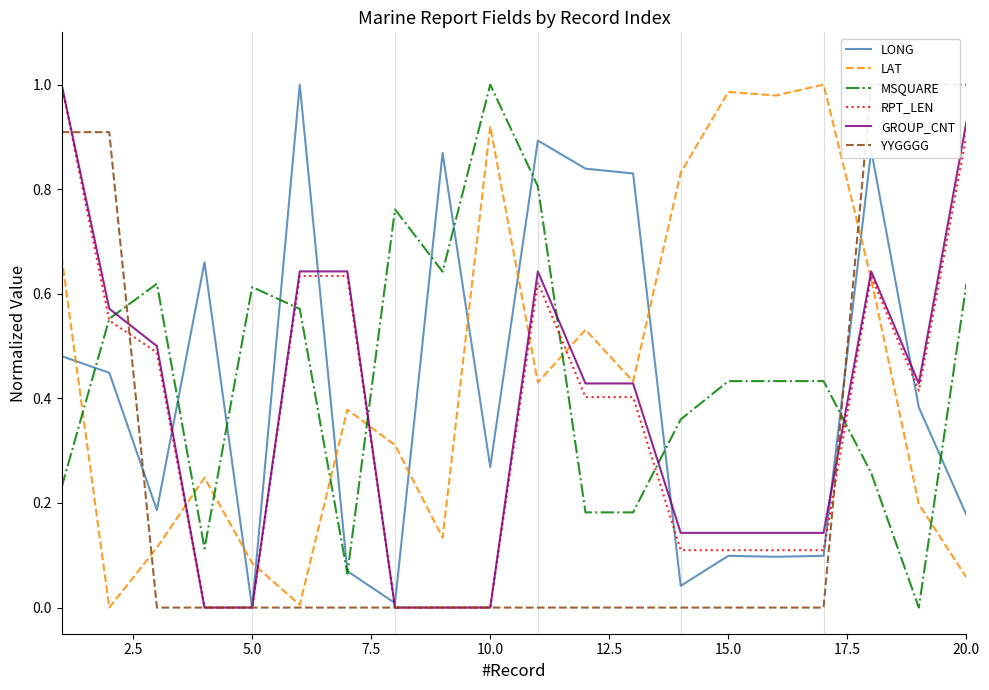

True or false: LONG has a value of 0.4 at 10.0.

False